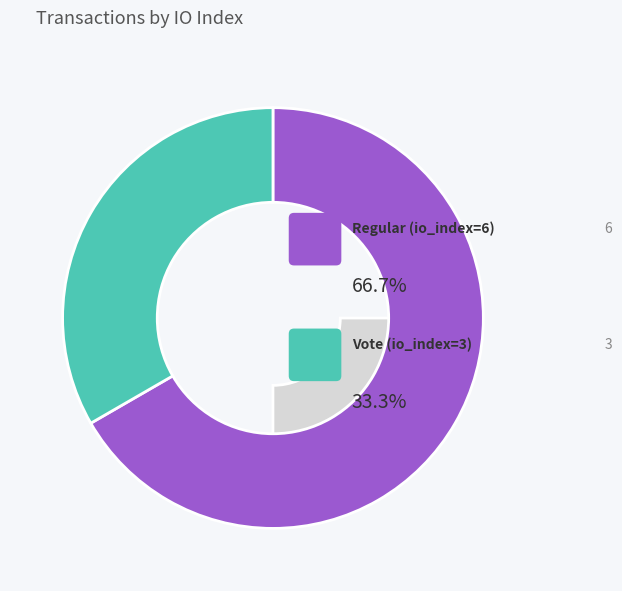

Which category has the biggest portion of the pie?

Regular (io_index=6)